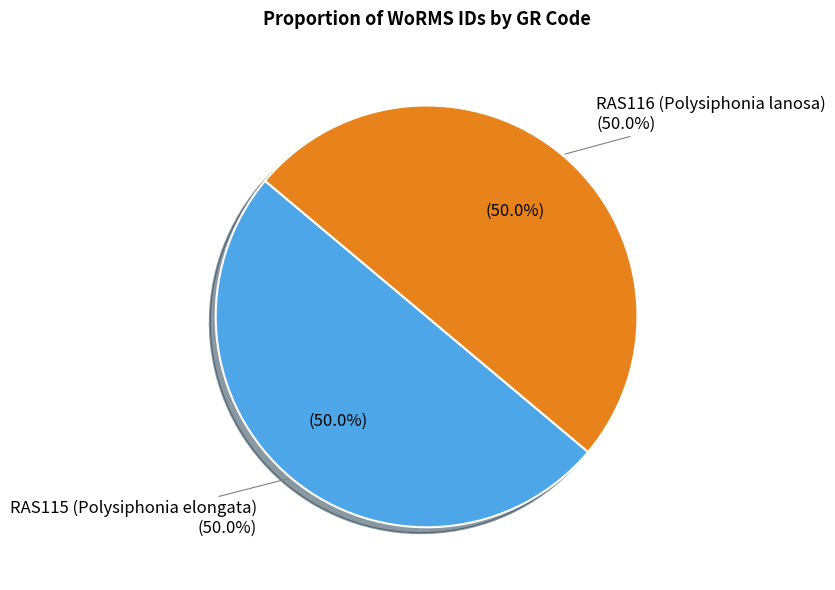

How many slices are in this pie chart?

2